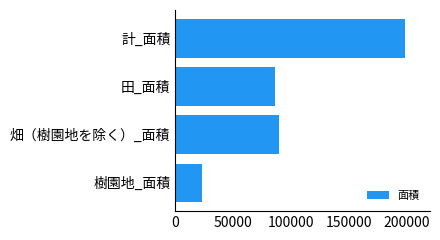

Reading top to bottom, list all the values displayed in this chart.

計_面積=198519	田_面積=86053	畑（樹園地を除く）_面積=89679	樹園地_面積=22787